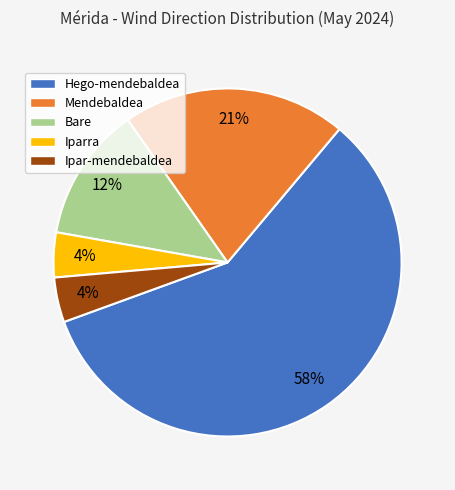

Is there any slice that represents more than half of the pie?

Yes